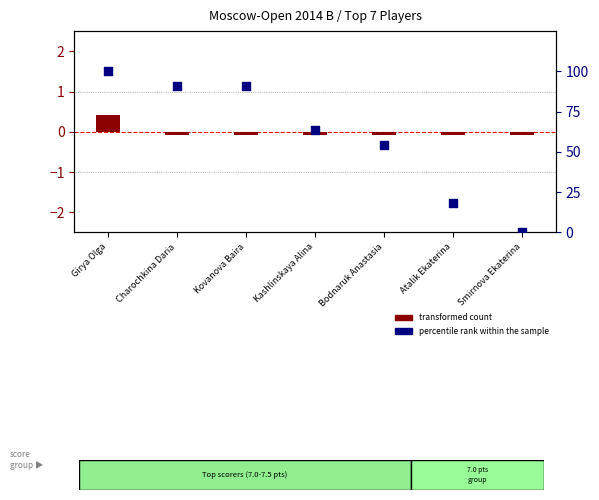

Is the value of percentile rank within the sample at Girya Olga greater than the value of transformed count at Charochkina Daria?

Yes